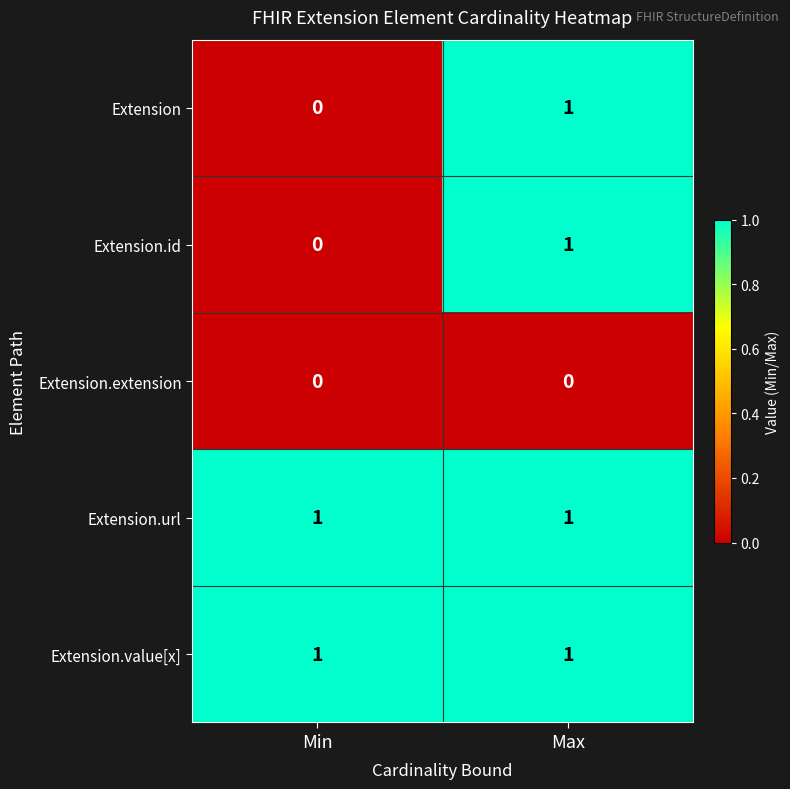

At which category is the sum across all series the highest?

Max